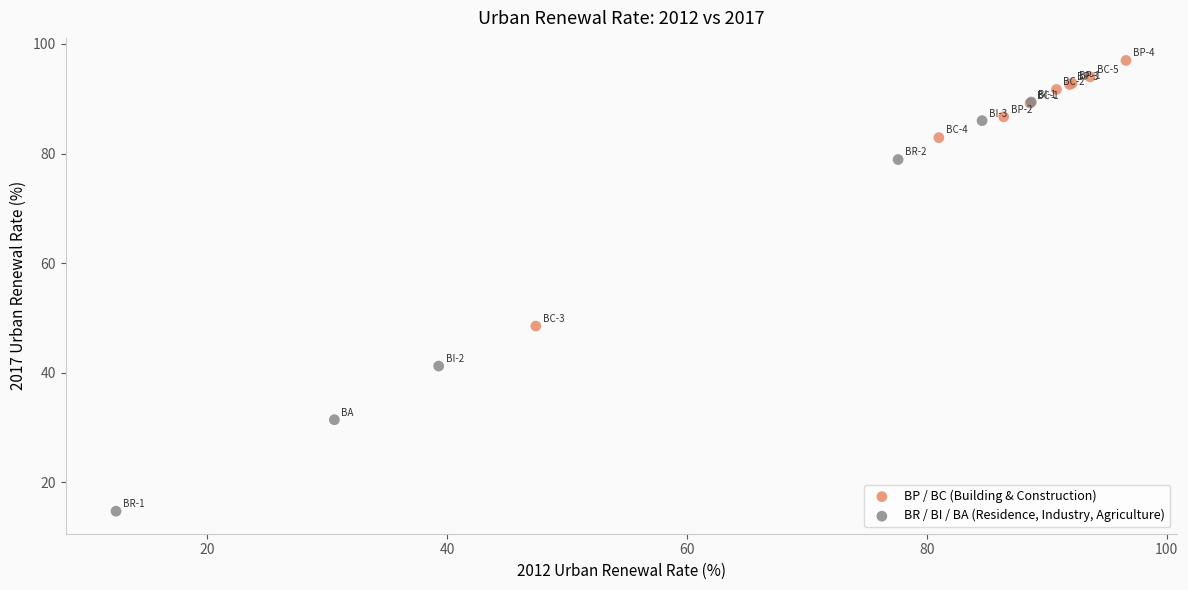

What are all the series names shown in the legend?

BP / BC (Building & Construction), BR / BI / BA (Residence, Industry, Agriculture)